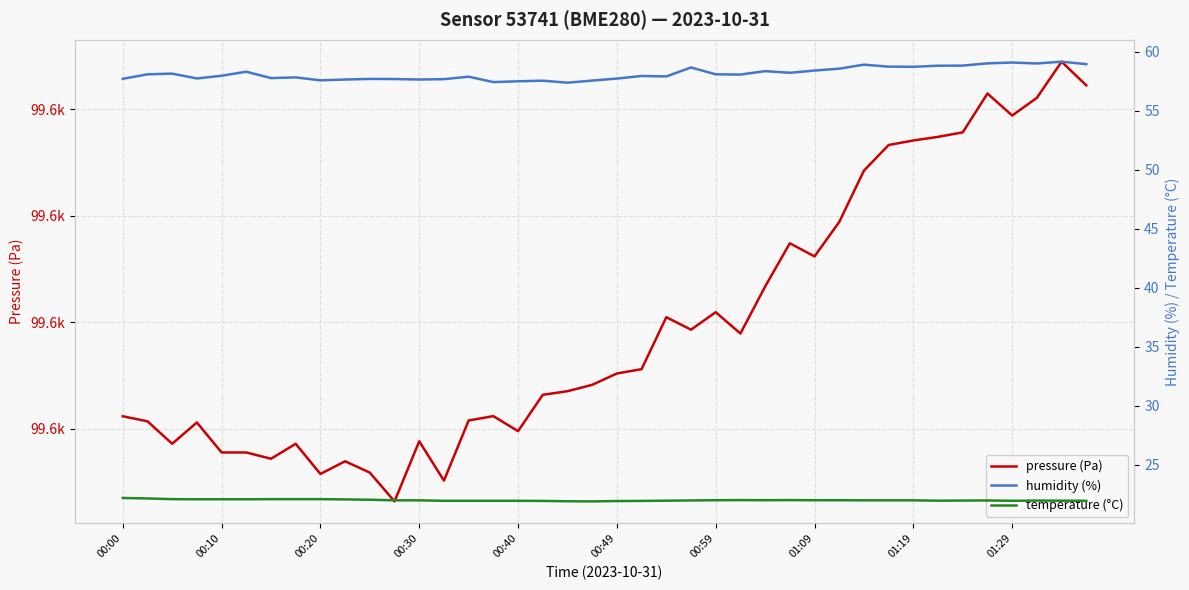

Reading right to left, extract all data points from this chart.

pressure (Pa): 99624.5	99628.9	99622.1	99618.8	99622.9	99615.7	99614.8	99614.1	99613.3	99608.5	99598.8	99592.4	99594.8	99586.7	99577.9	99581.9	99578.6	99581.0	99571.2	99570.4	99568.3	99567.1	99566.4	99559.6	99562.4	99561.6	99550.3	99557.7	99546.4	99551.8	99553.9	99551.6	99557.2	99554.4	99555.6	99555.6	99561.2	99557.2	99561.4	99562.4
humidity (%): 59.0	59.2	59.0	59.1	59.0	58.8	58.8	58.7	58.8	58.9	58.6	58.4	58.2	58.4	58.1	58.1	58.7	57.9	58.0	57.7	57.6	57.4	57.6	57.5	57.4	57.9	57.7	57.7	57.7	57.7	57.7	57.6	57.8	57.8	58.3	58.0	57.8	58.2	58.1	57.7
temperature (°C): 21.9	21.9	22.0	21.9	22.0	22.0	21.9	22.0	22.0	22.0	22.0	22.0	22.0	22.0	22.0	22.0	22.0	21.9	21.9	21.9	21.9	21.9	21.9	21.9	21.9	21.9	21.9	22.0	22.0	22.0	22.1	22.1	22.1	22.1	22.1	22.1	22.1	22.1	22.1	22.2